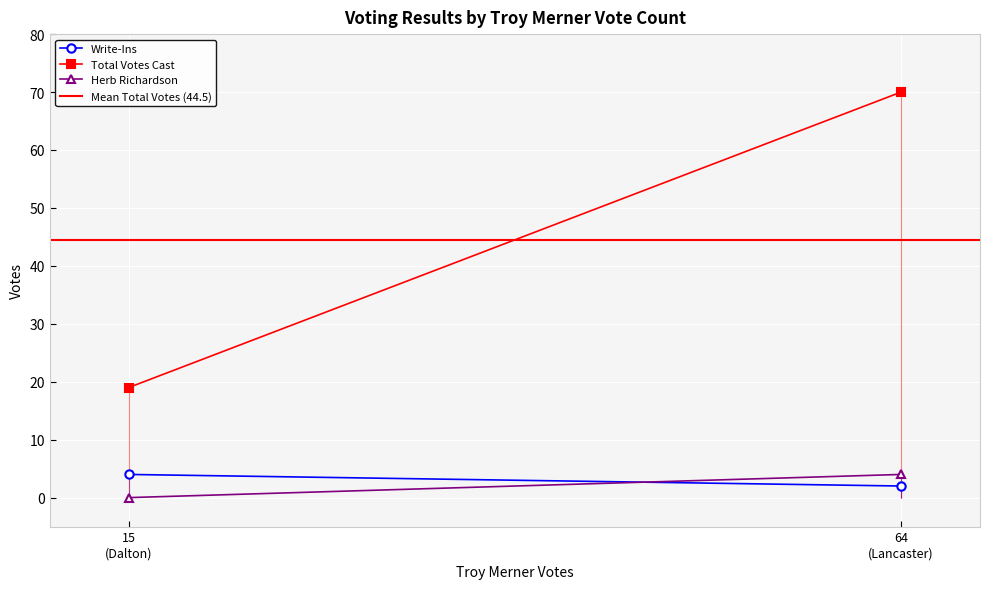

What is the label of the 2nd point from the left?

64
(Lancaster)